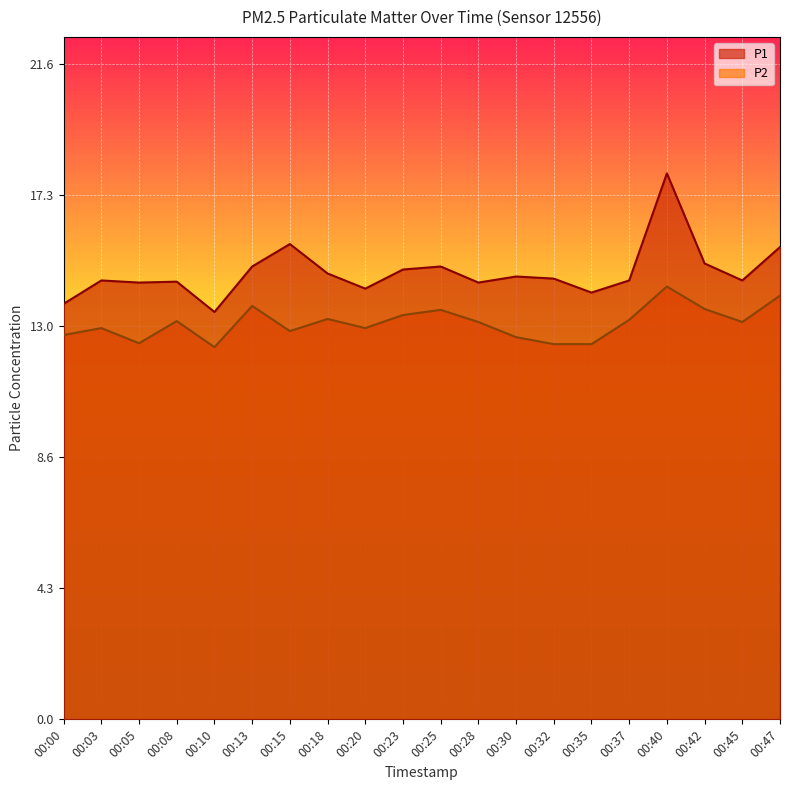

How many lines are shown in the chart?

2